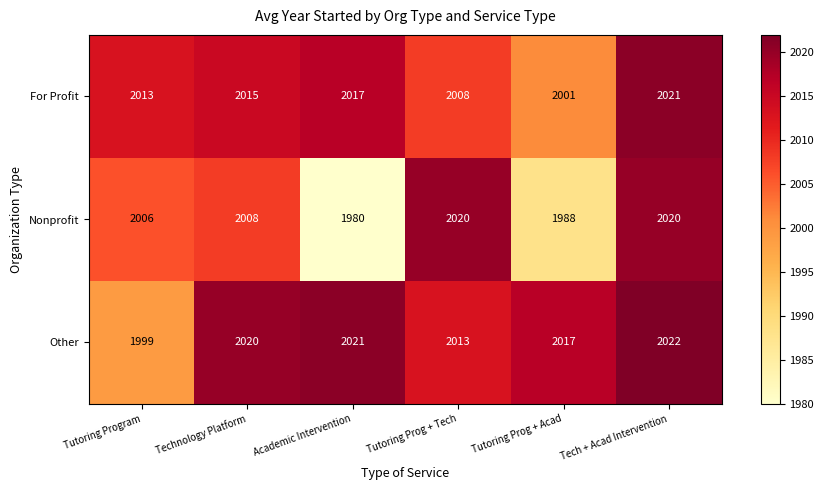

How many series are shown in this chart?

3